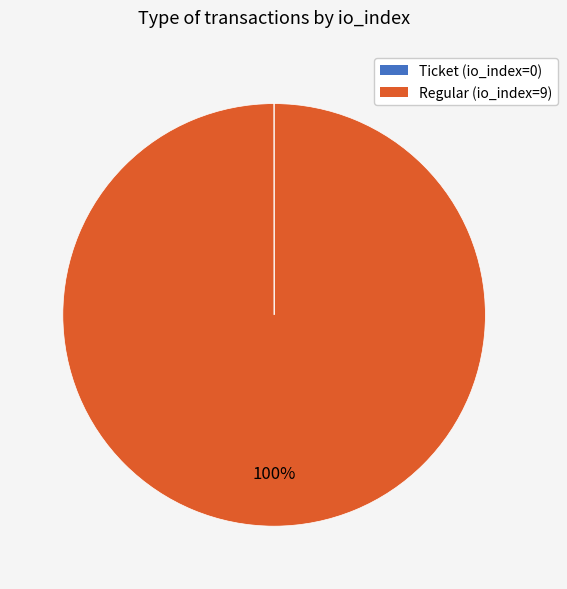

To the nearest percent, what is the average slice percentage?

50%